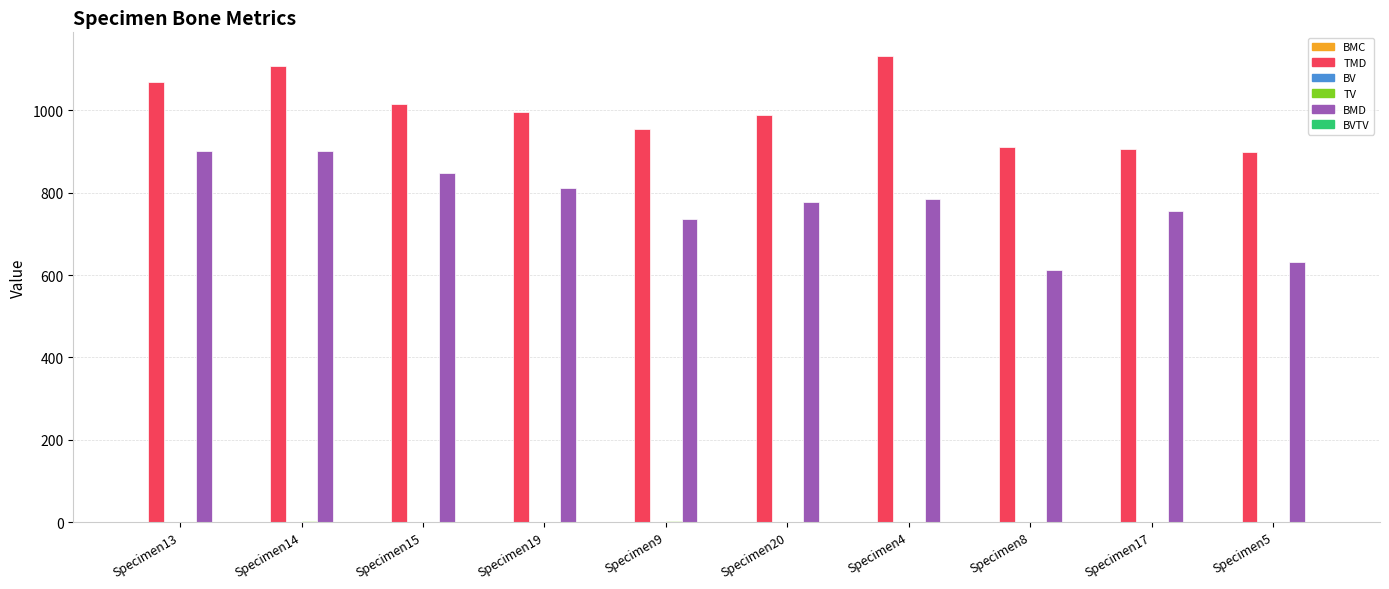

Is it true that TMD equals 254.4 at Specimen15?

False